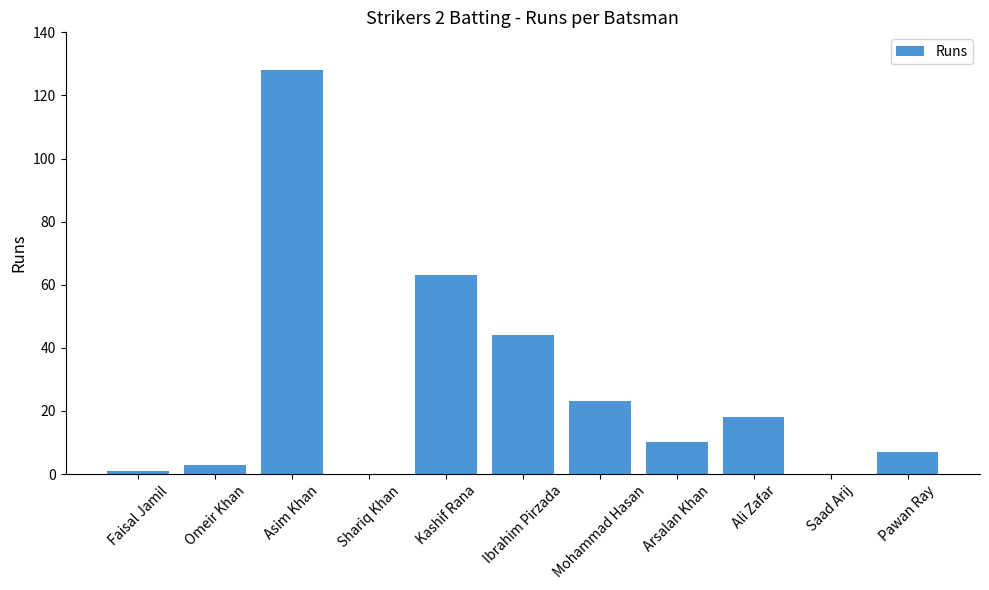

What is the sum of all values?

297